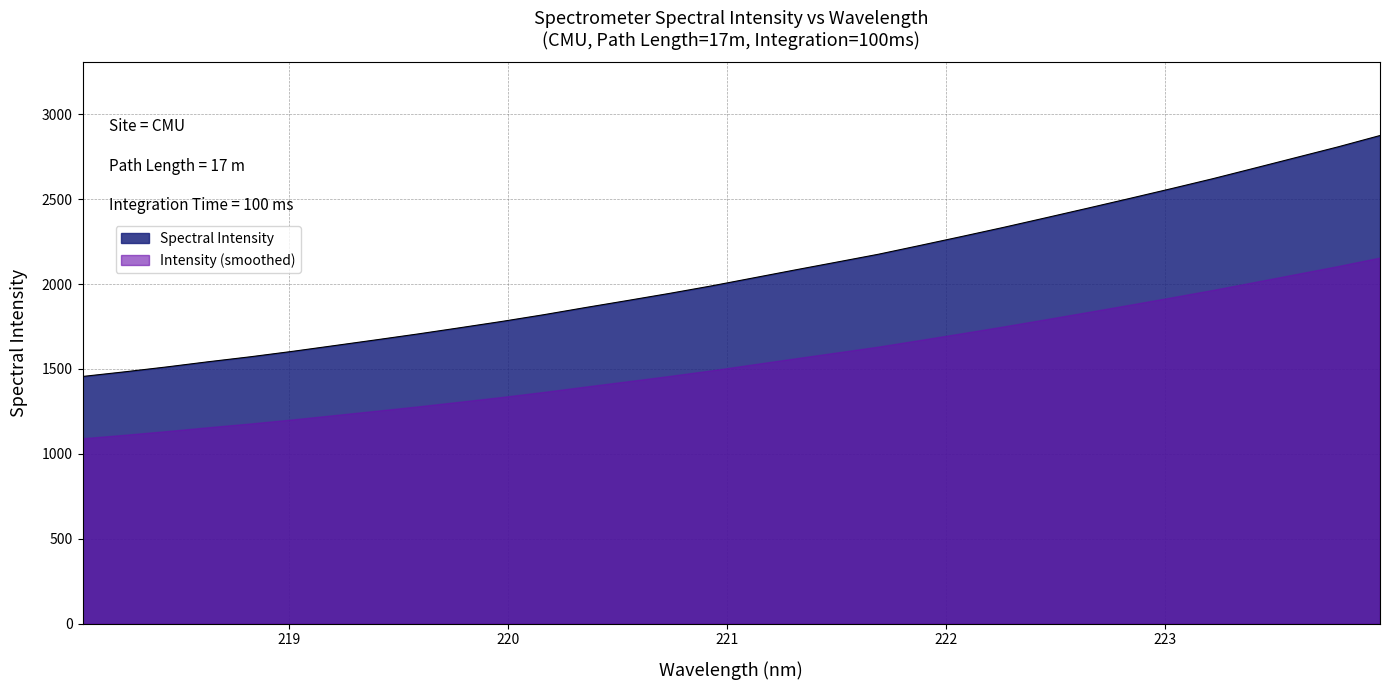

Reading left to right, extract all data points from this chart.

1456.0	1483.1	1511.9	1542.6	1571.7	1603.5	1637.3	1671.4	1706.1	1742.6	1779.7	1819.2	1861.6	1902.8	1944.6	1988.5	2035.5	2082.6	2128.9	2175.5	2227.6	2280.4	2334.2	2390.0	2446.5	2503.6	2561.5	2620.6	2682.9	2745.6	2808.3	2874.9